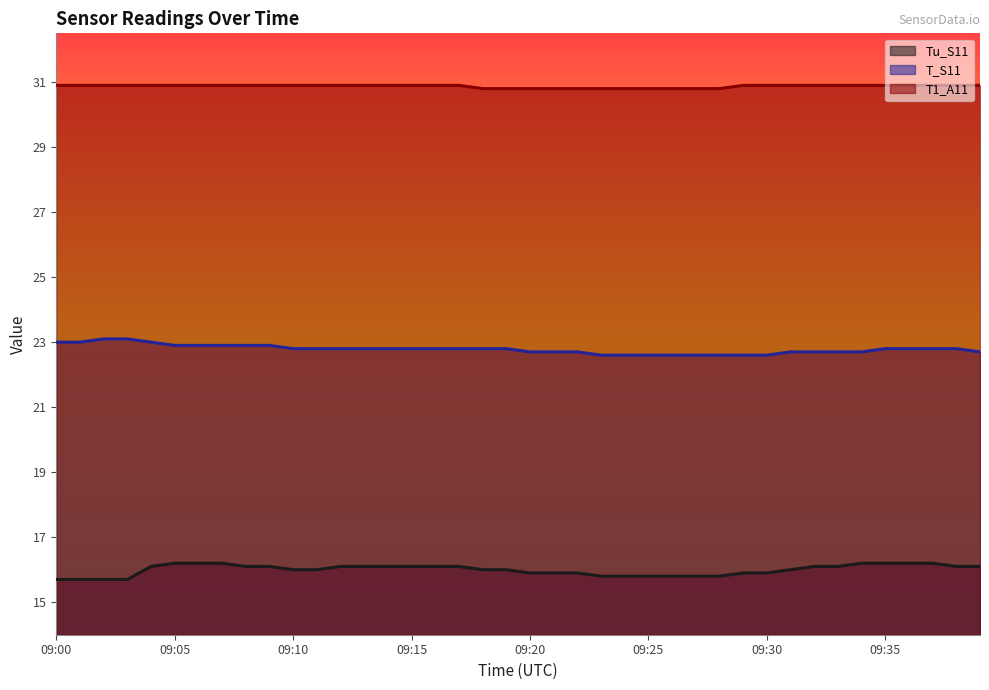

Where is T1_A11 nearest to the value 30?

09:18